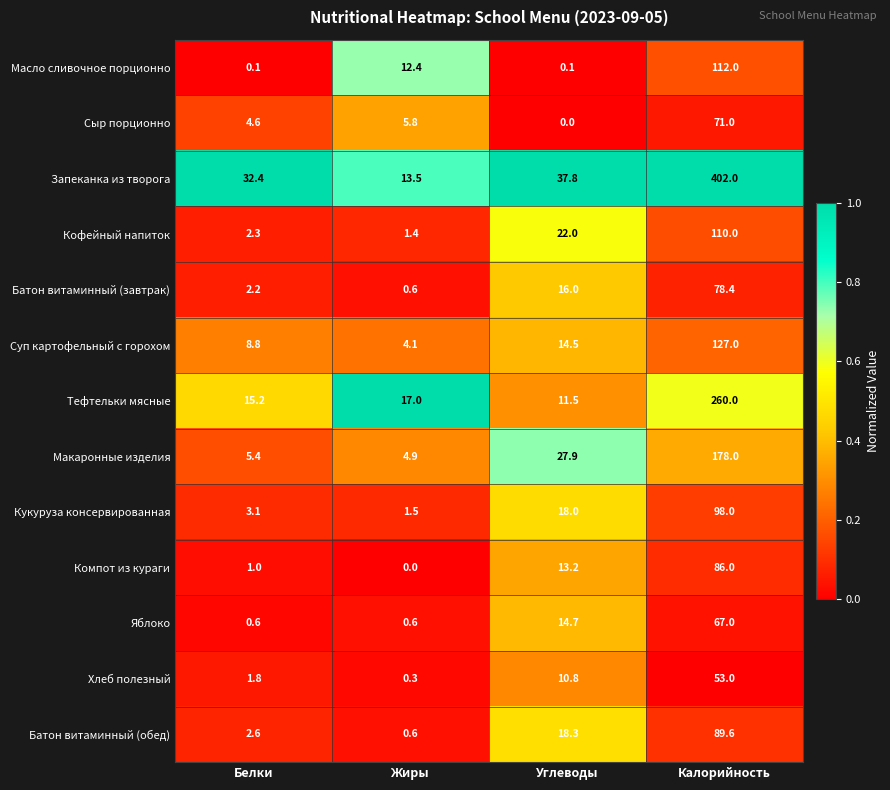

Rank the series at Белки from highest to lowest value.

Запеканка из творога, Тефтельки мясные, Суп картофельный с горохом, Макаронные изделия, Сыр порционно, Кукуруза консервированная, Батон витаминный (обед), Кофейный напиток, Батон витаминный (завтрак), Хлеб полезный, Компот из кураги, Яблоко, Масло сливочное порционно